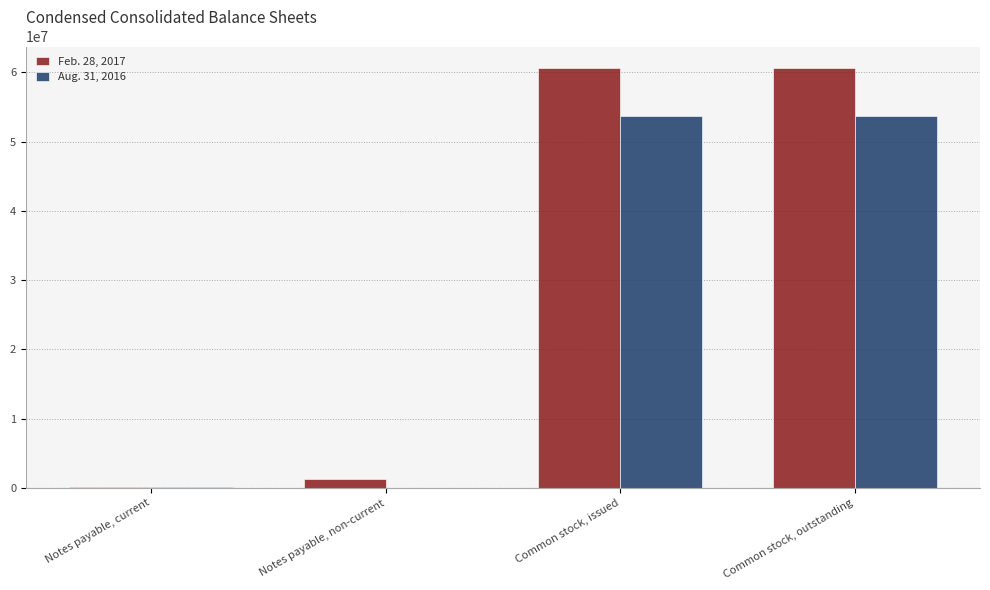

What are all the series names shown in the legend?

Feb. 28, 2017, Aug. 31, 2016